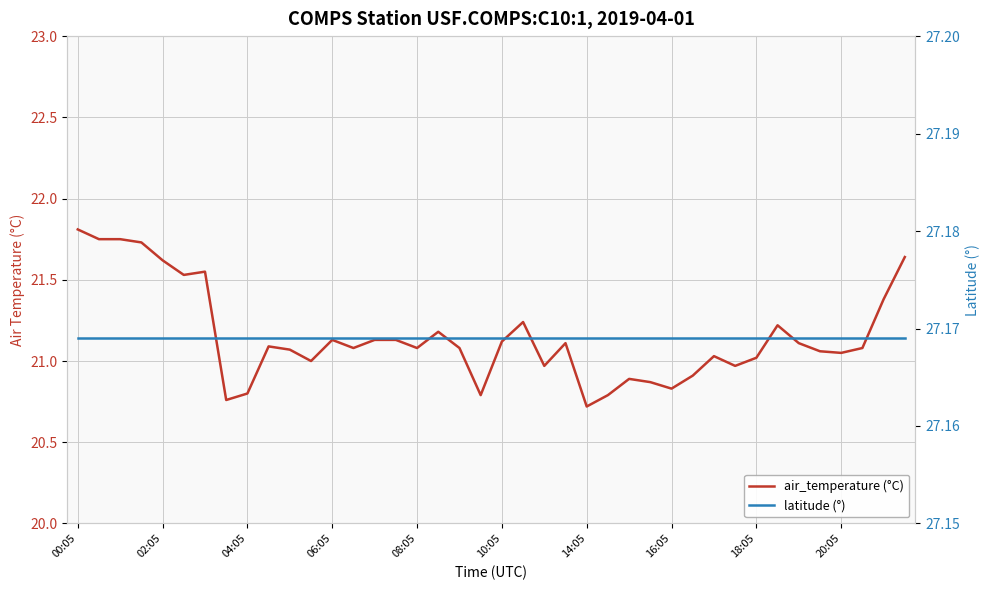

Reading right to left, what are all the values shown in this chart?

air_temperature (°C): 21.6	21.4	21.1	21.1	21.1	21.1	21.2	21.0	21.0	21.0	20.9	20.8	20.9	20.9	20.8	20.7	21.1	21.0	21.2	21.1	20.8	21.1	21.2	21.1	21.1	21.1	21.1	21.1	21.0	21.1	21.1	20.8	20.8	21.6	21.5	21.6	21.7	21.8	21.8	21.8
latitude (°): 27.2	27.2	27.2	27.2	27.2	27.2	27.2	27.2	27.2	27.2	27.2	27.2	27.2	27.2	27.2	27.2	27.2	27.2	27.2	27.2	27.2	27.2	27.2	27.2	27.2	27.2	27.2	27.2	27.2	27.2	27.2	27.2	27.2	27.2	27.2	27.2	27.2	27.2	27.2	27.2